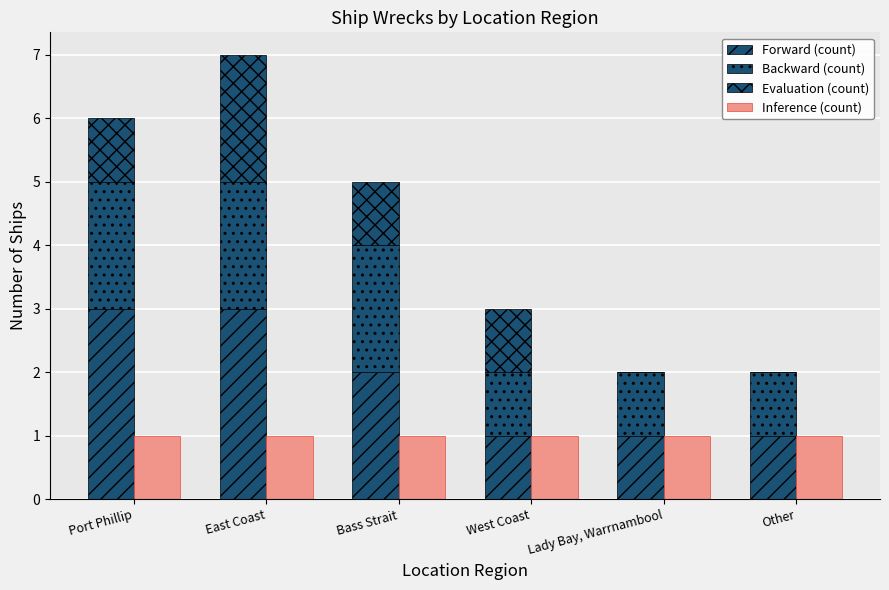

What is the value of the Inference (count) bar at the 2nd from the left?

1